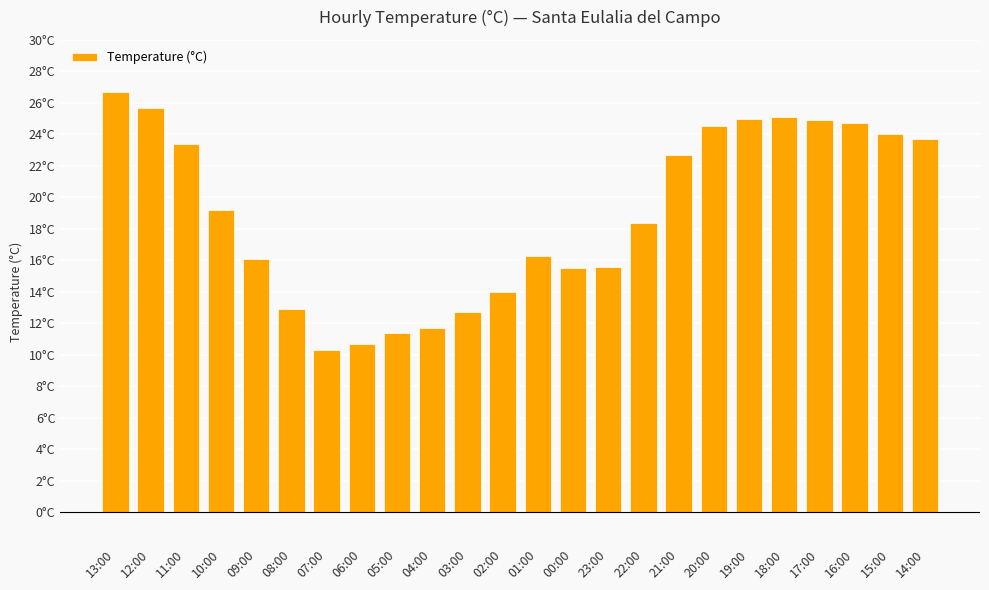

What is the sum of the values at 01:00 and 13:00?

43.0